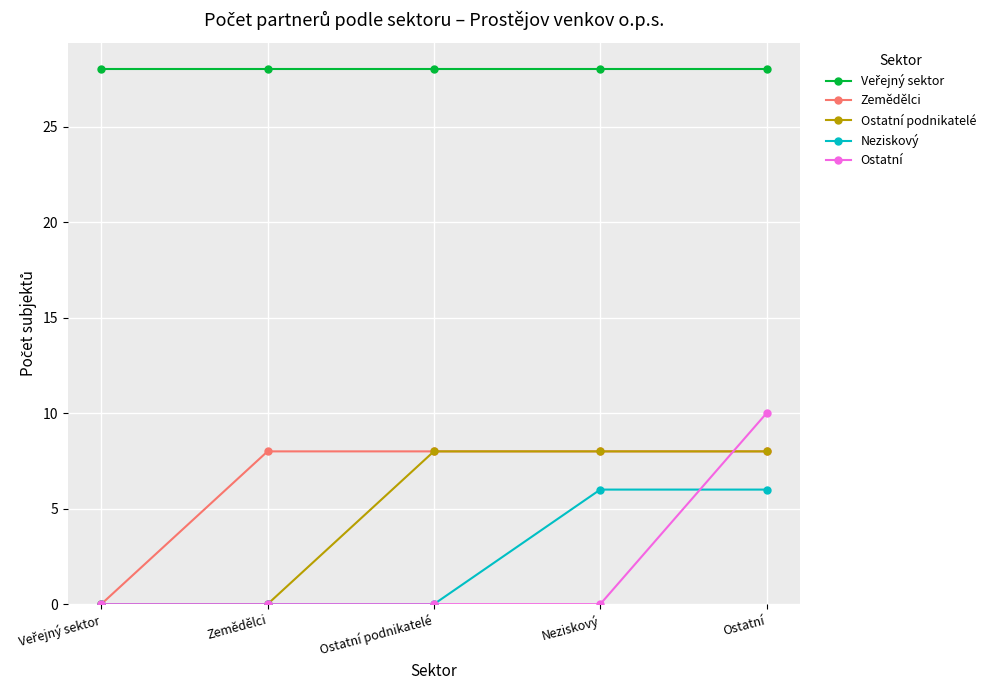

What is the label of the 4th point from the right?

Zemědělci